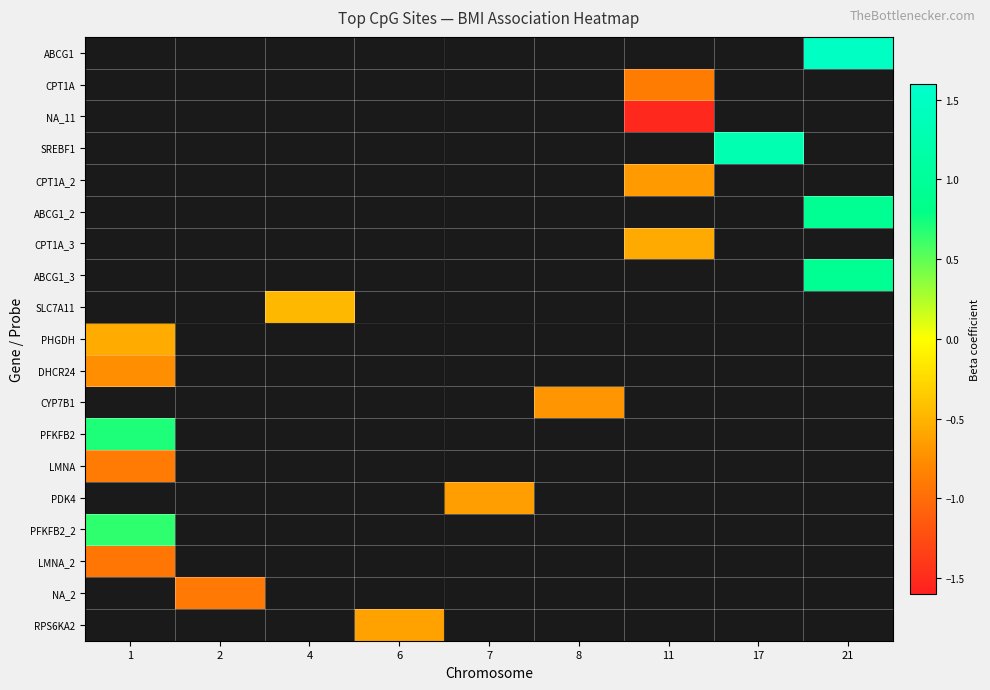

At 8, list the series in order from smallest to largest.

ABCG1, CPT1A, NA_11, SREBF1, CPT1A_2, ABCG1_2, CPT1A_3, ABCG1_3, SLC7A11, PHGDH, DHCR24, CYP7B1, PFKFB2, LMNA, PDK4, PFKFB2_2, LMNA_2, NA_2, RPS6KA2